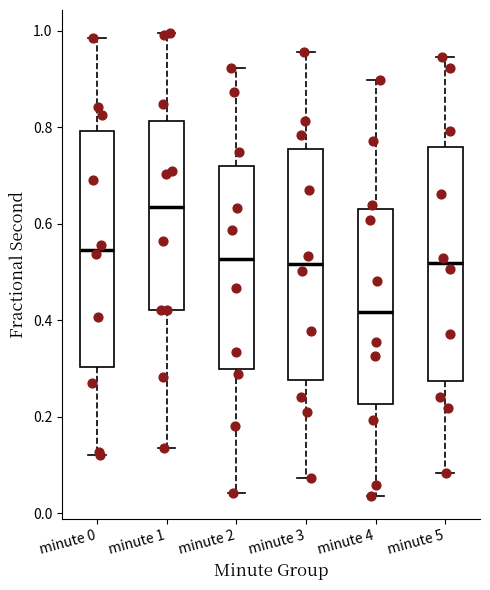

Reading left to right, read every box against the y-axis: the position of its median line, the range the box covers, and the ends of its whiskers. The values are not printed on the chart, so give them approximately, as read against the axis.

minute 0: median 0.54, box 0.30 to 0.80, whiskers 0.12 to 0.98
minute 1: median 0.64, box 0.42 to 0.82, whiskers 0.14 to 1.00
minute 2: median 0.52, box 0.30 to 0.72, whiskers 0.04 to 0.92
minute 3: median 0.52, box 0.28 to 0.76, whiskers 0.08 to 0.96
minute 4: median 0.42, box 0.22 to 0.64, whiskers 0.04 to 0.90
minute 5: median 0.52, box 0.28 to 0.76, whiskers 0.08 to 0.94